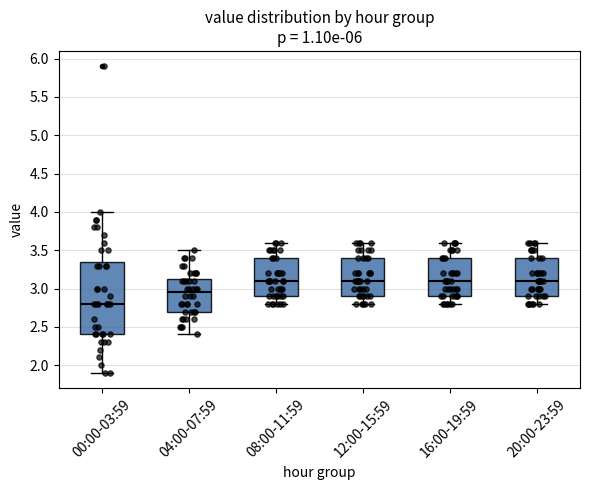

Where does the lower whisker of the box for 12:00-15:59 end on the y-axis? The values are not printed on the chart, so give them approximately, as read against the axis.

2.80